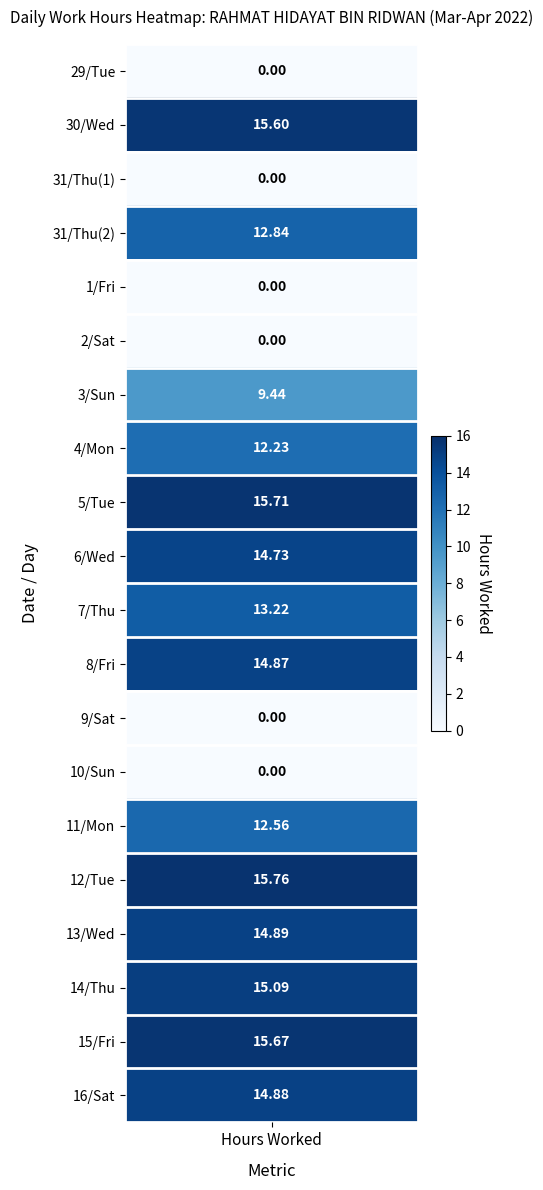

Reading left to right, extract all data points from this chart.

29-Tue: 0=0.0	1=15.6	2=0.0	3=12.8	4=0.0	5=0.0	6=9.4	7=12.2	8=15.7	9=14.7	10=13.2	11=14.9	12=0.0	13=0.0	14=12.6	15=15.8	16=14.9	17=15.1	18=15.7	19=14.9
Low: 0=0.0	1=15.6	2=0.0	3=12.8	4=0.0	5=0.0	6=9.4	7=12.2	8=15.7	9=14.7	10=13.2	11=14.9	12=0.0	13=0.0	14=12.6	15=15.8	16=14.9	17=15.1	18=15.7	19=14.9